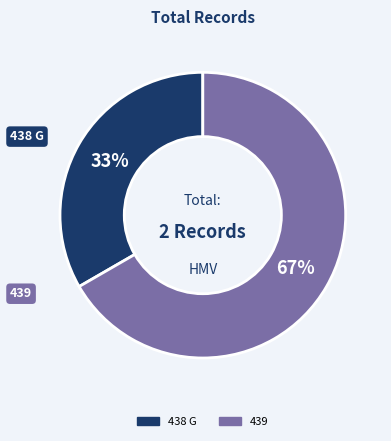

Is there a majority slice in this chart?

Yes